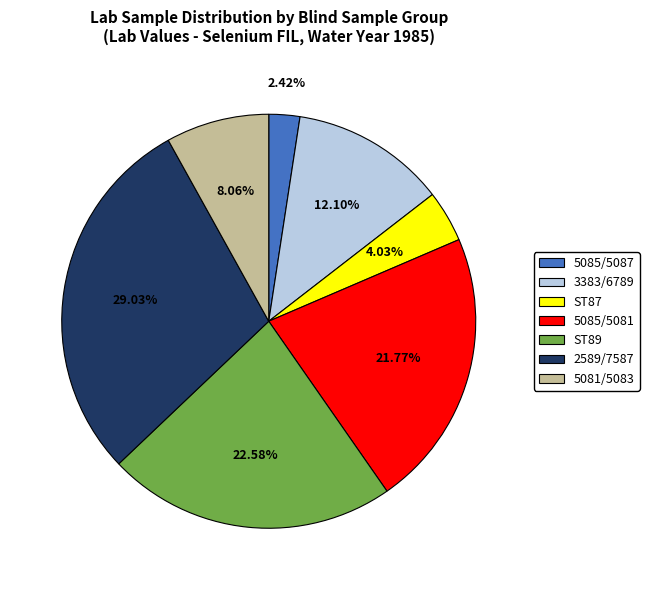

Does any single category account for the majority?

No